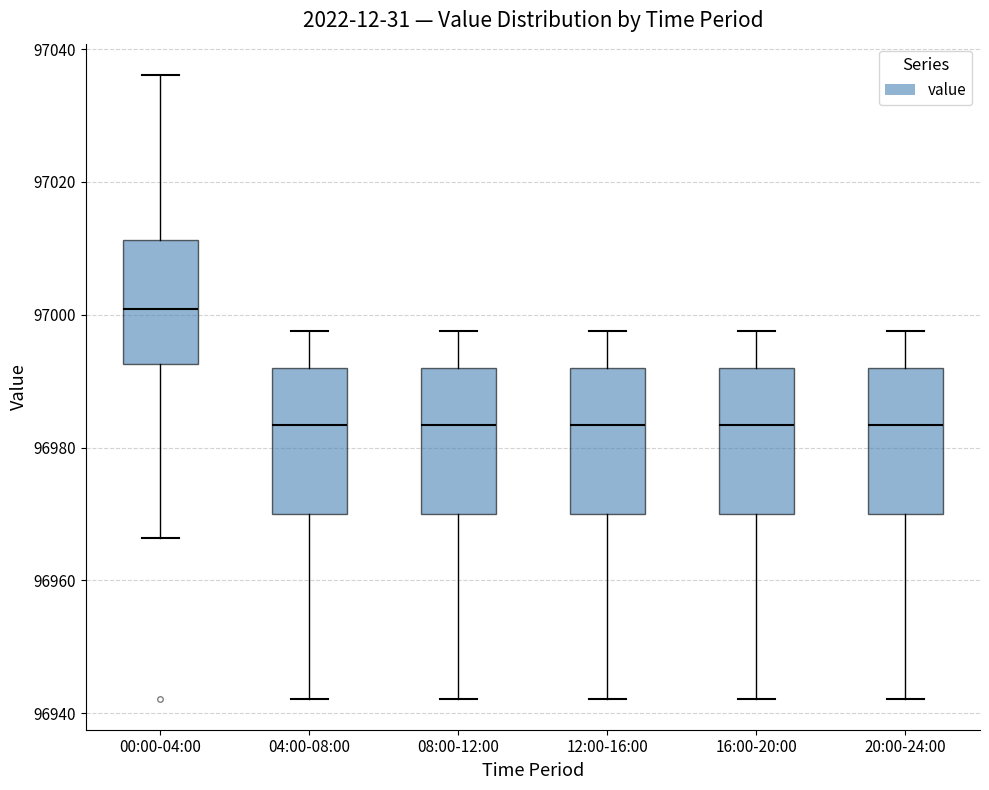

Where is the upper edge of the box for 04:00-08:00 on the y-axis? The values are not printed on the chart, so give them approximately, as read against the axis.

96992